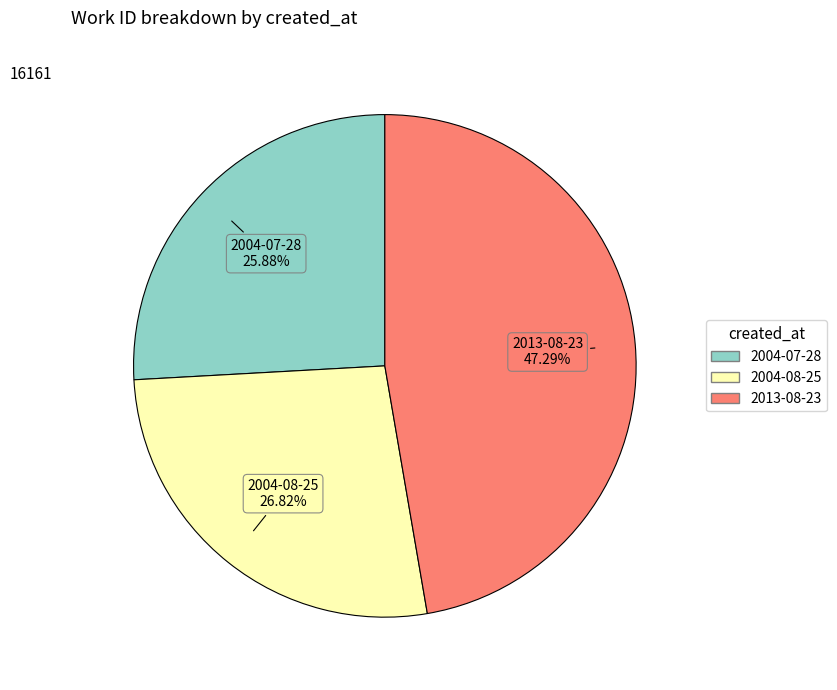

The 2004-08-25 slice represents 32% of the pie. True or false?

False